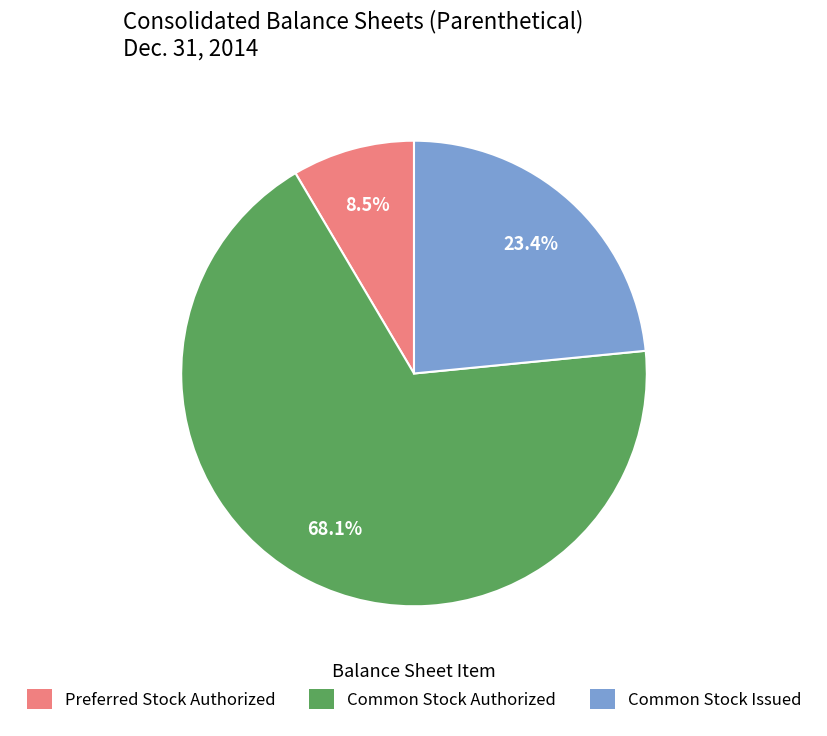

Is there any slice that represents more than half of the pie?

Yes